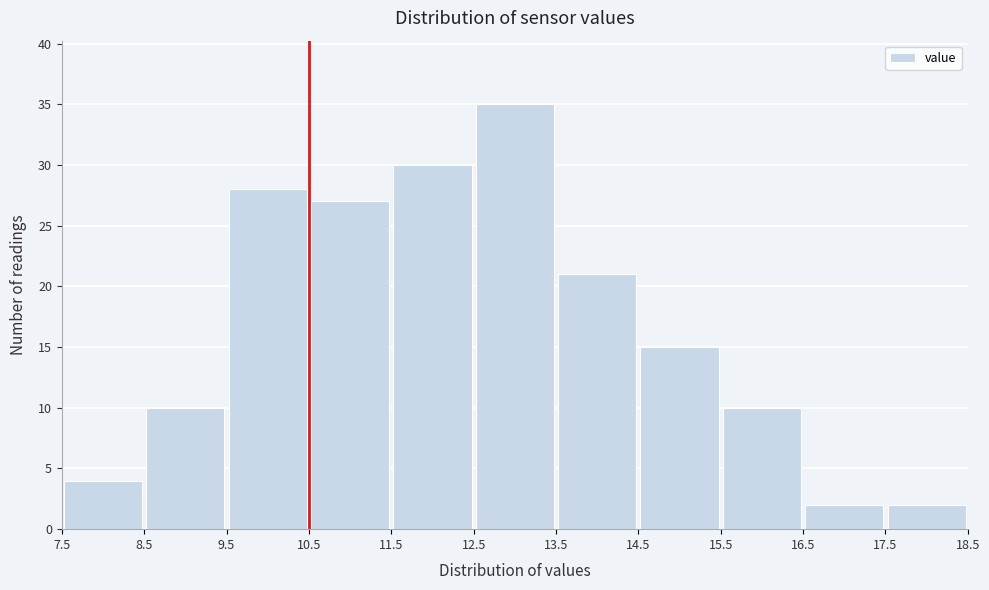

Reading left to right, transcribe this chart: for each bar, give the range it covers on the x-axis and its height. The values are not printed on the chart, so give them approximately, as read against the axis.

7.5 to 8.5: 4
8.5 to 9.5: 10
9.5 to 10.5: 28
10.5 to 11.5: 27
11.5 to 12.5: 30
12.5 to 13.5: 35
13.5 to 14.5: 21
14.5 to 15.5: 15
15.5 to 16.5: 10
16.5 to 17.5: 2
17.5 to 18.5: 2